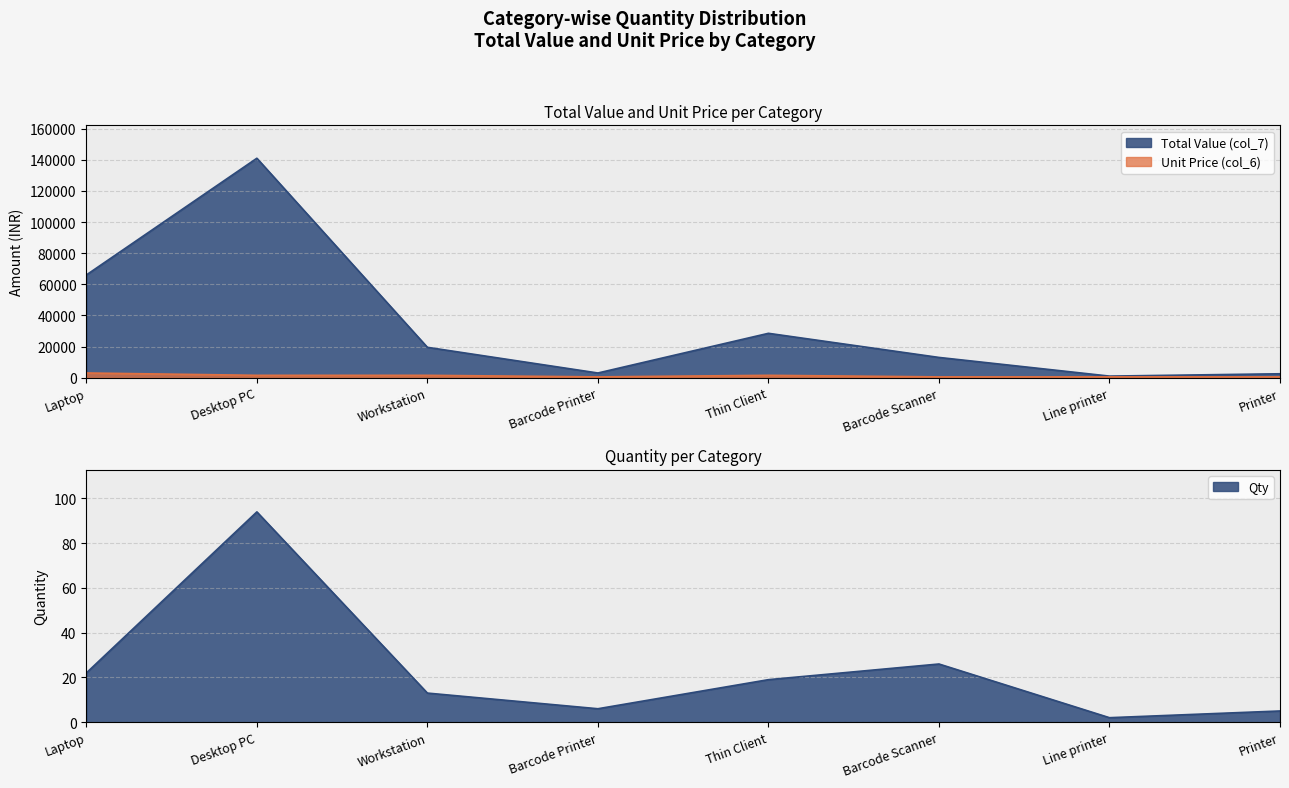

True or false: Unit Price (col_6) and Total Value (col_7) intersect in this chart.

False